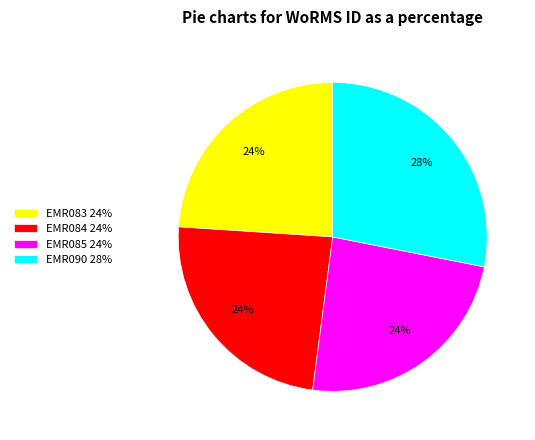

Is the sum of EMR084 24% and EMR085 24% greater than half?

No